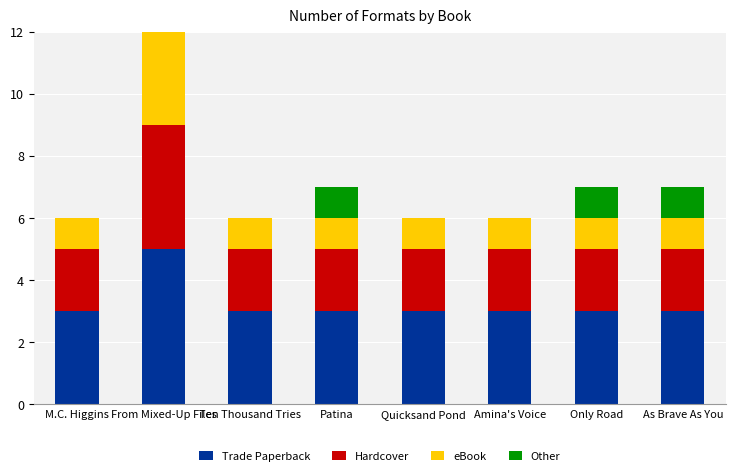

What is the greatest value displayed?

5